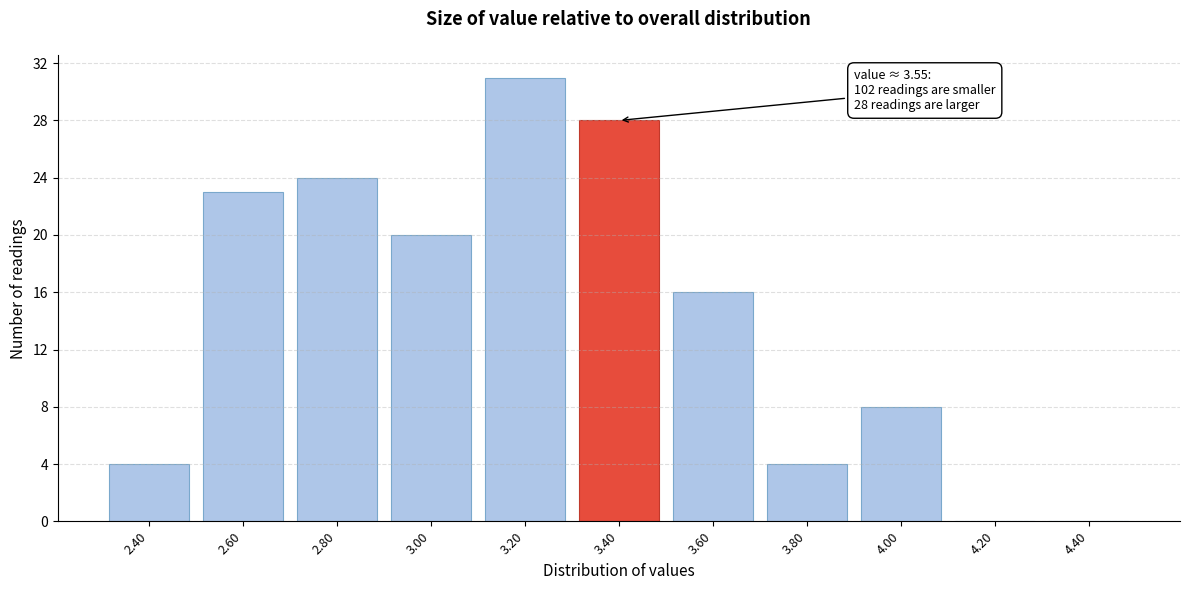

Reading left to right, list all the values displayed in this chart.

2.40=4	2.60=23	2.80=24	3.00=20	3.20=31	3.40=28	3.60=16	3.80=4	4.00=8	4.20=0	4.40=0